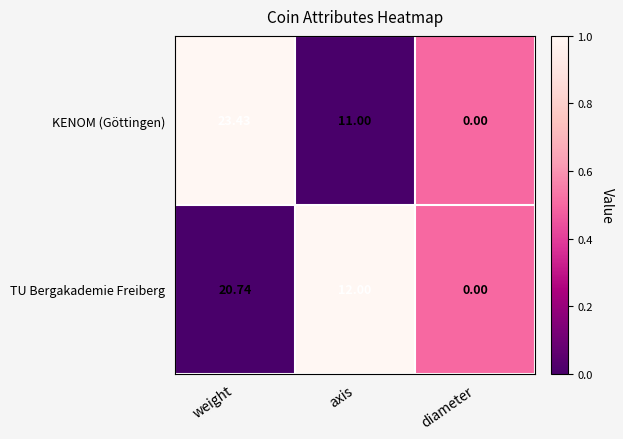

Rank the categories by KENOM (Göttingen) value from highest to lowest.

weight, axis, diameter